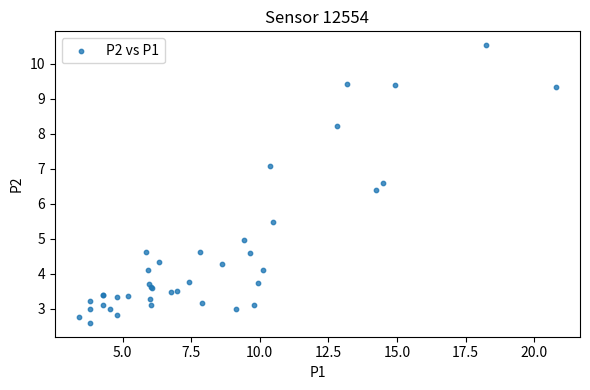

What Y value in the scatter plot is closest to 6?

6.4